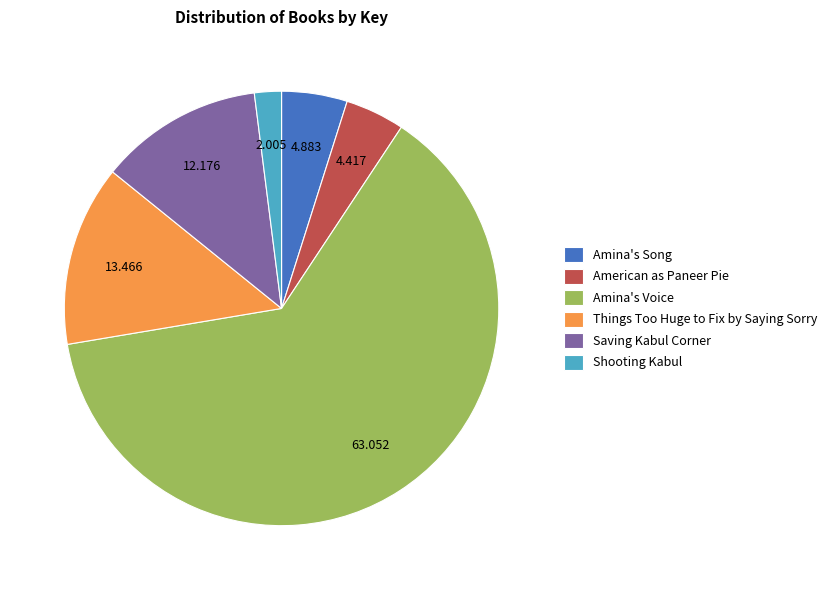

Do Saving Kabul Corner and American as Paneer Pie together represent more than half of the pie?

No